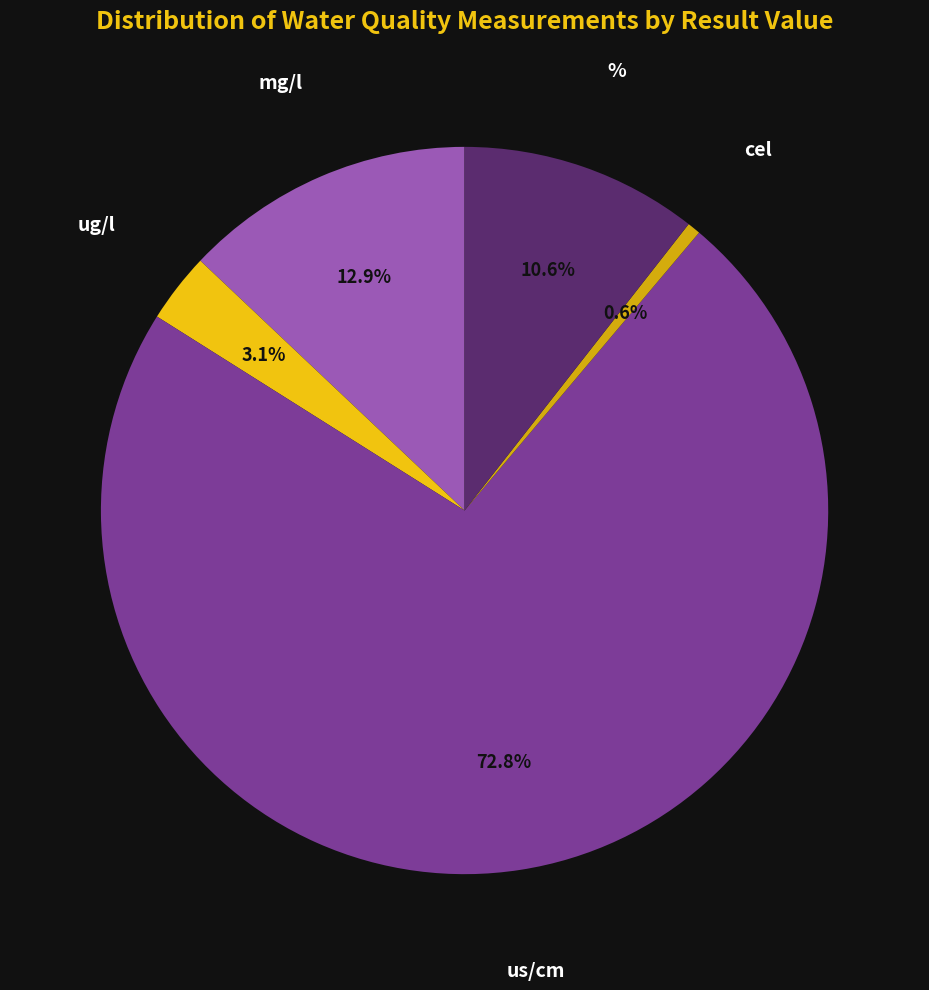

Combined, do ug/l and cel account for over 50%?

No